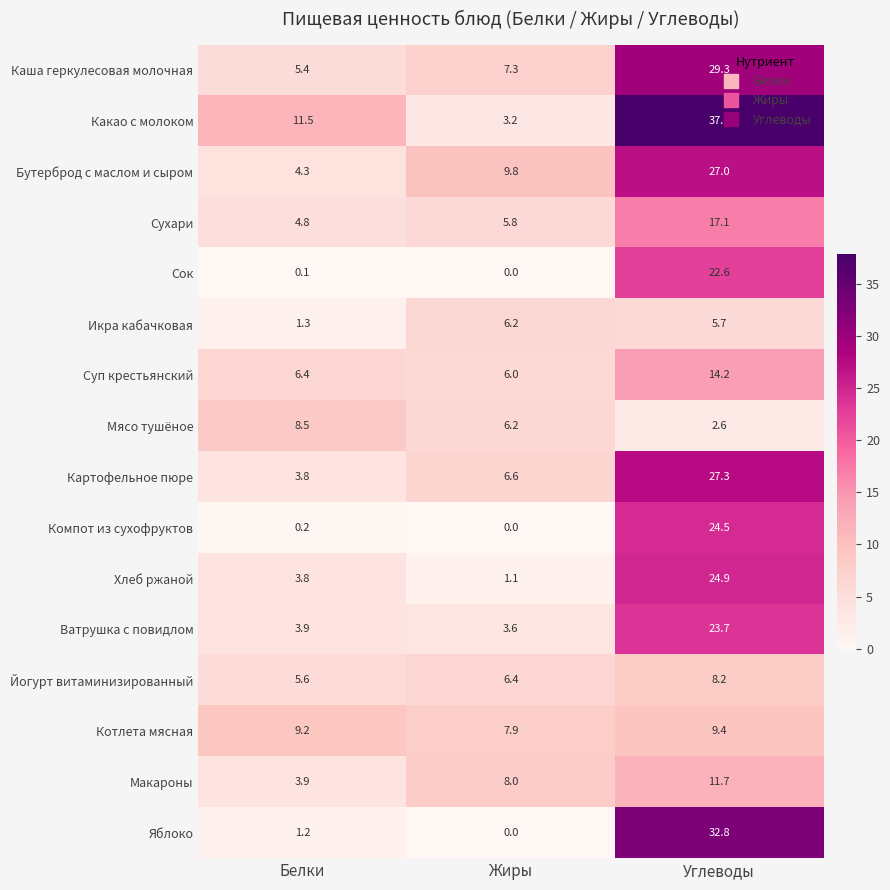

Which series has the widest spread of values?

Какао с молоком